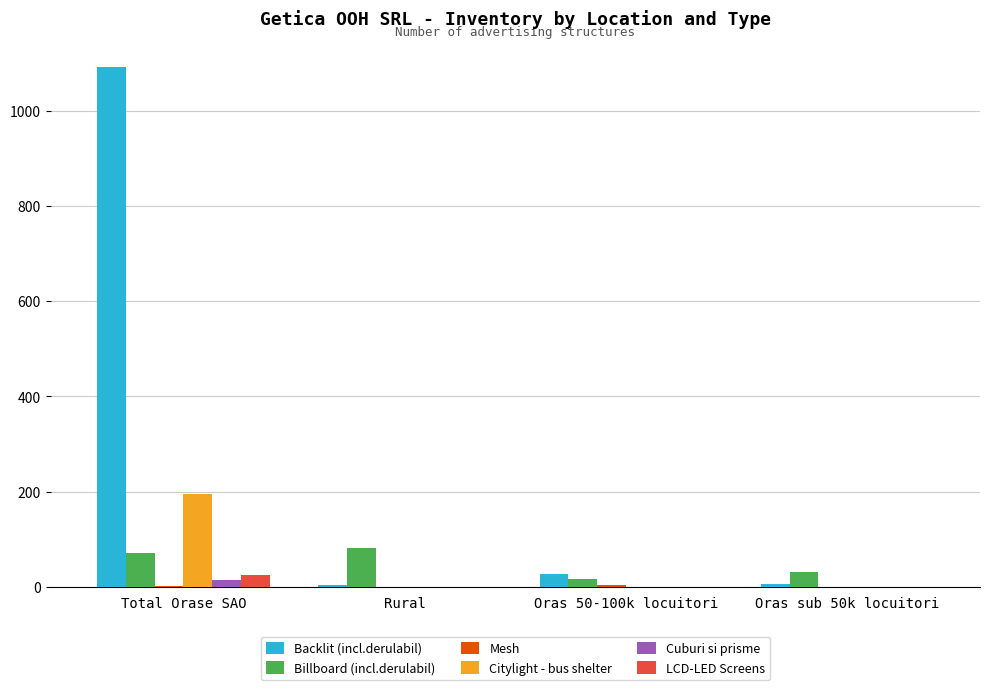

How many groups of bars are there?

4